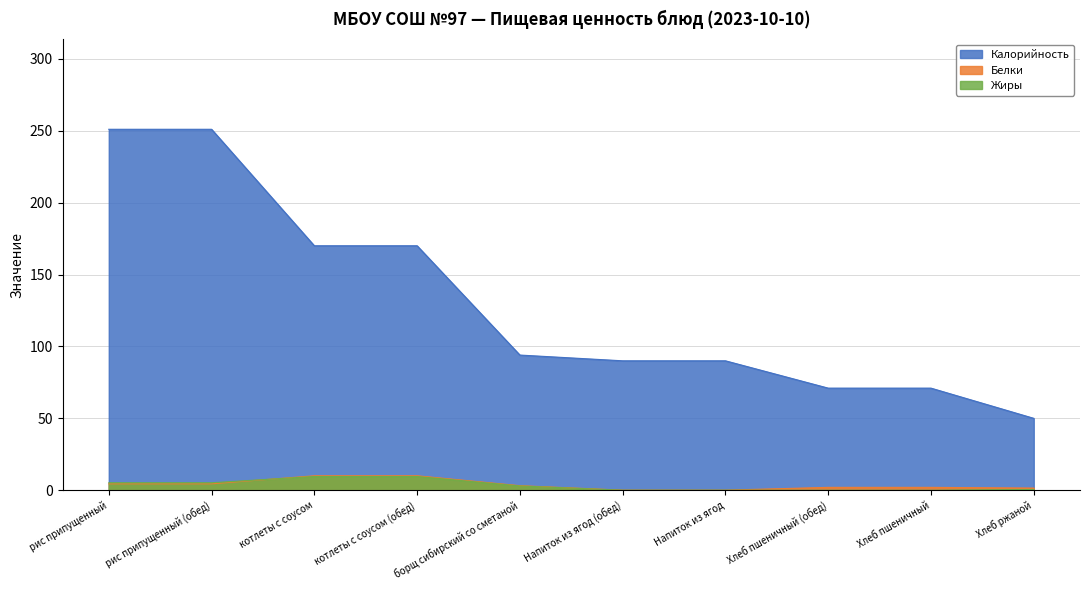

What is the total value across all series at котлеты с соусом?

189.6